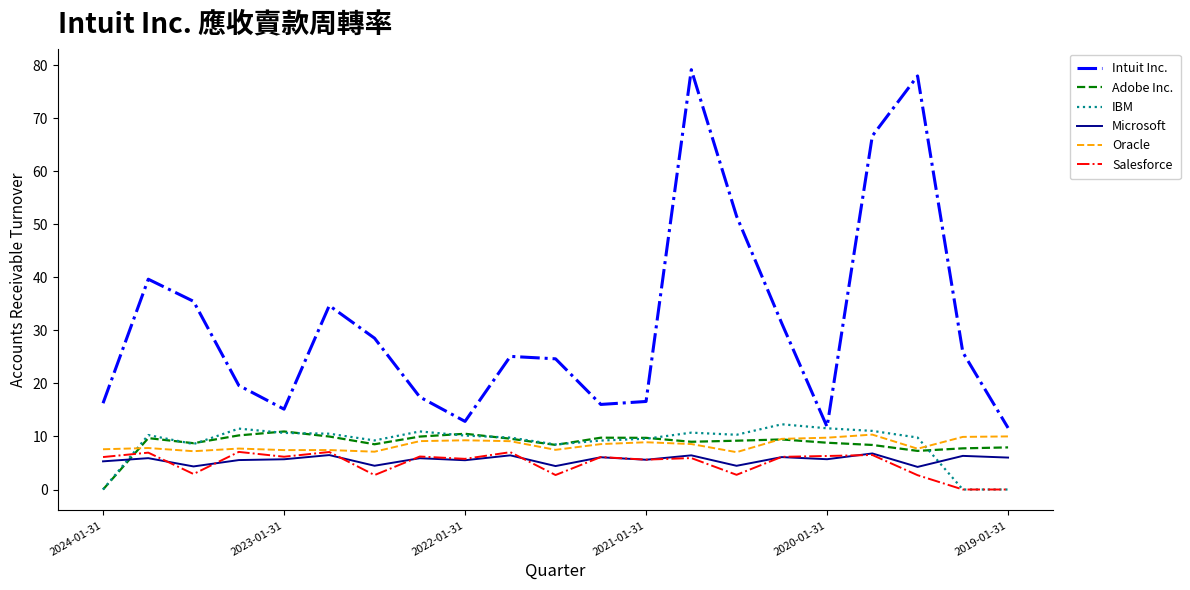

What is the maximum value shown in the chart?

79.2